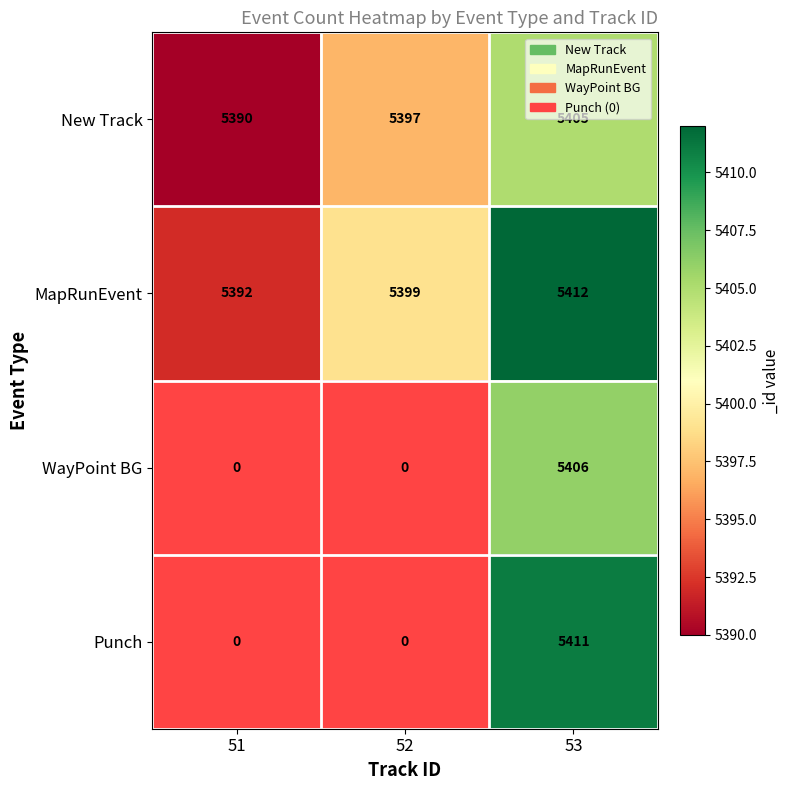

Count the New Track values in the range 5390 to 5405.

3